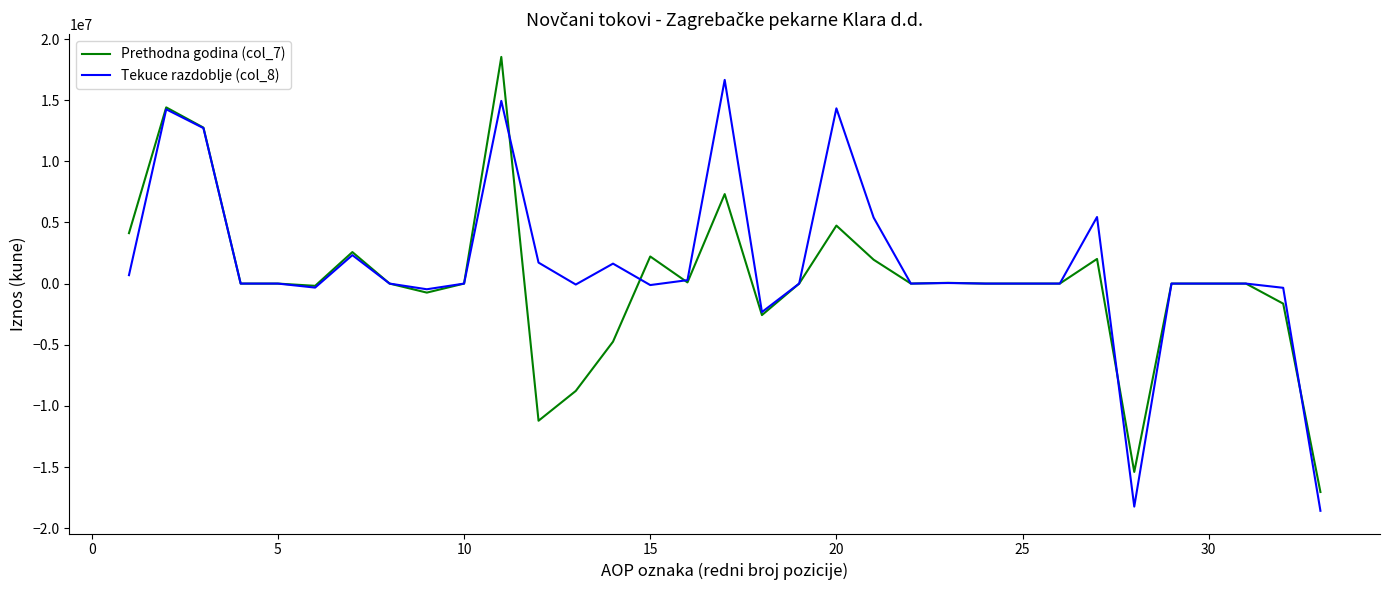

What is the lowest value of the Prethodna godina (col_7) series?

-17043427